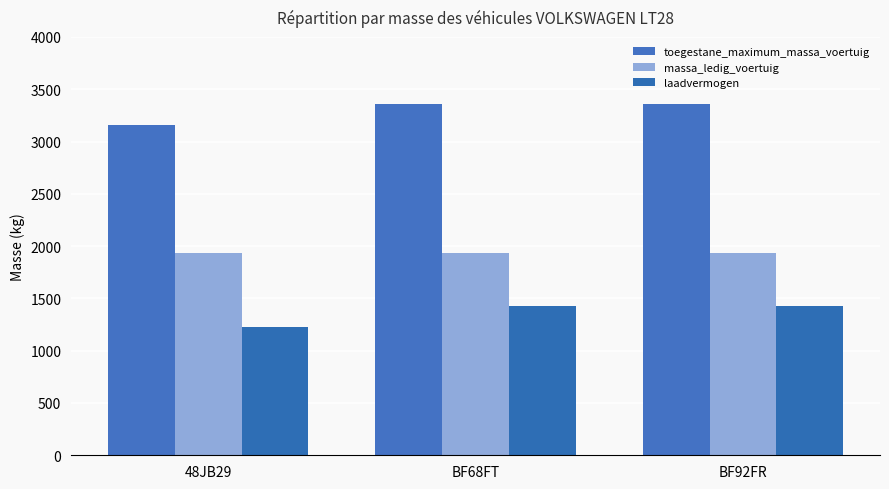

What is the total value across all series at BF68FT?

6720